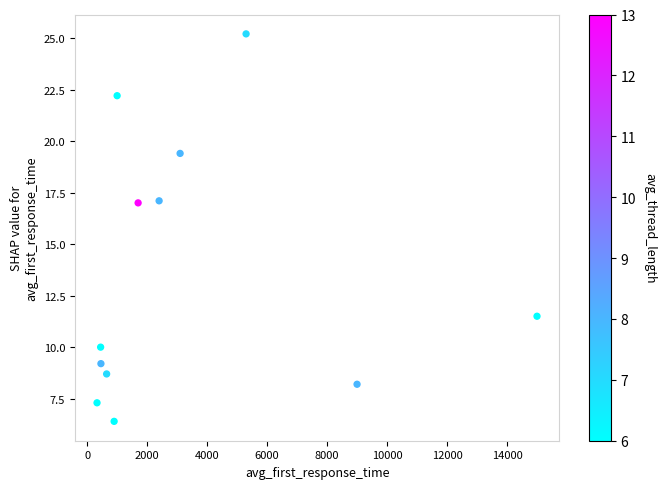

What is the range of Y values (max minus min)?

18.8